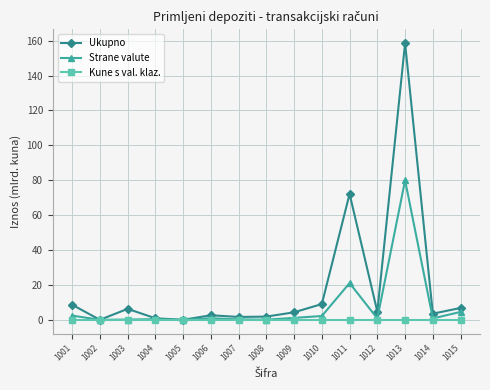

True or false: Kune s val. klaz. has a value of 0.0 at 1014.

True